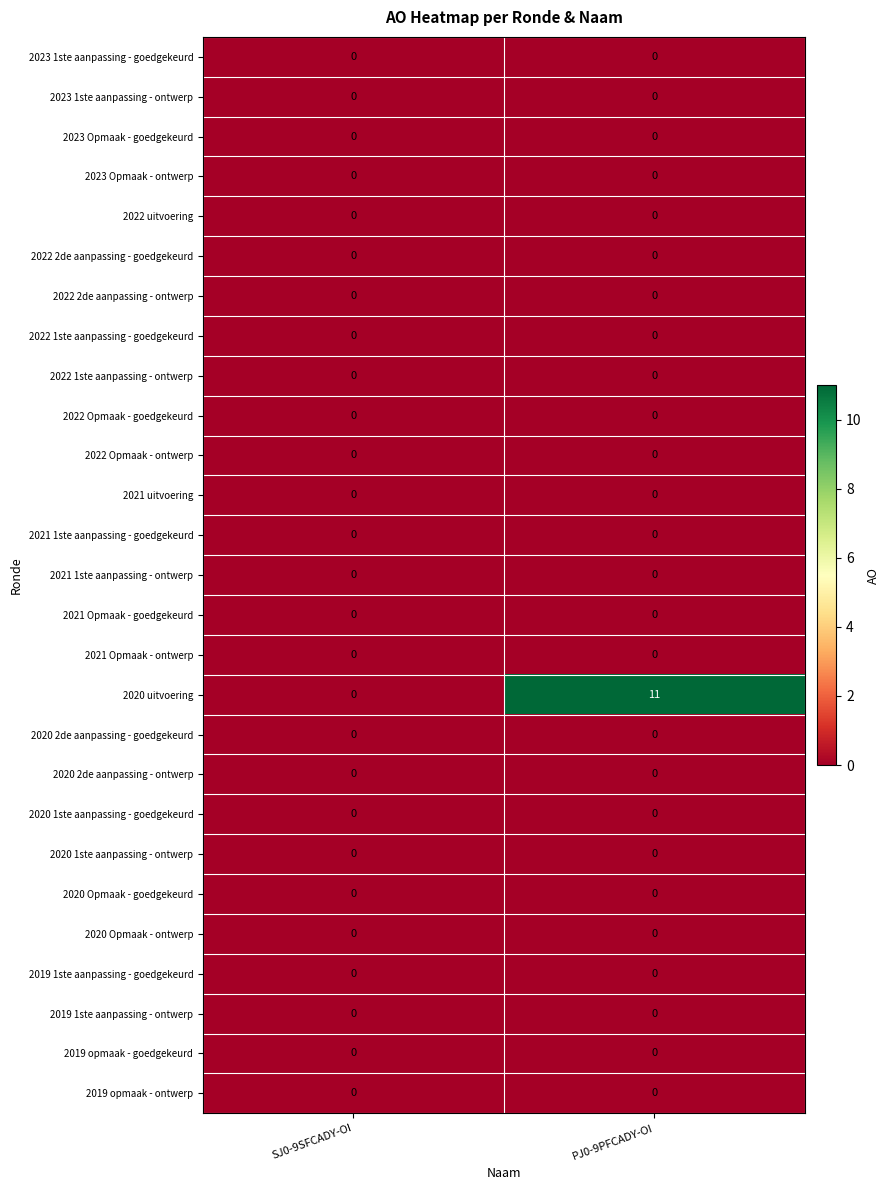

At which category does the chart reach its peak across all series?

PJ0-9PFCADY-OI